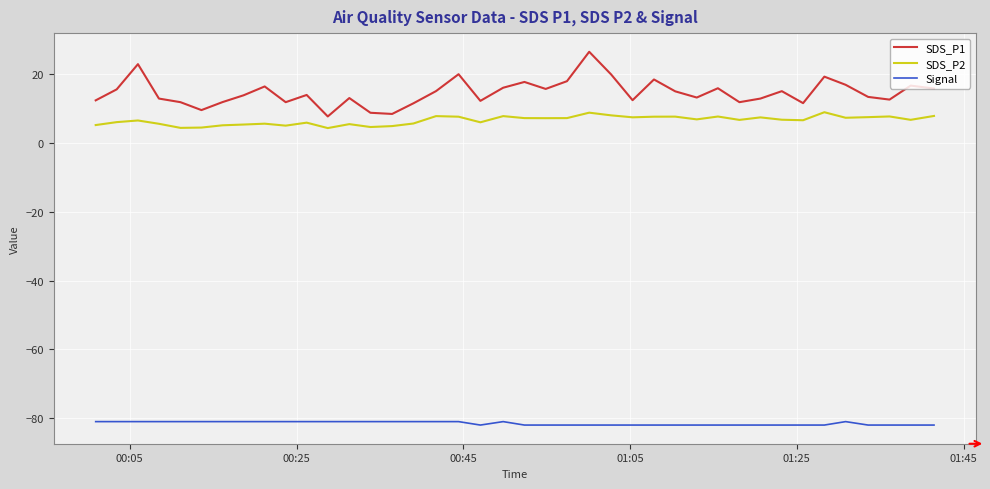

Which series has the largest total across all categories?

SDS_P1